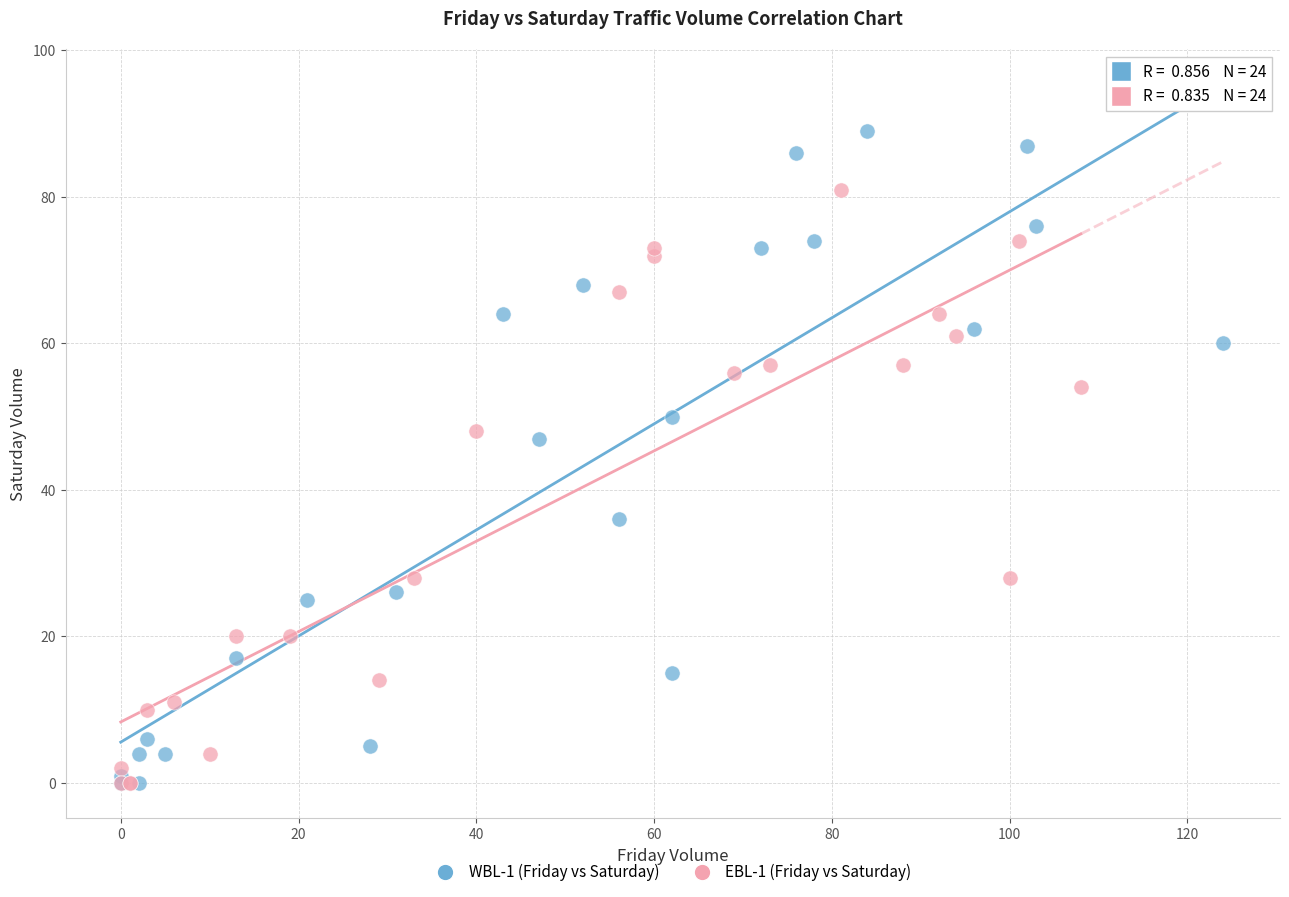

Which series reaches the maximum Y coordinate?

WBL-1 (Friday vs Saturday)